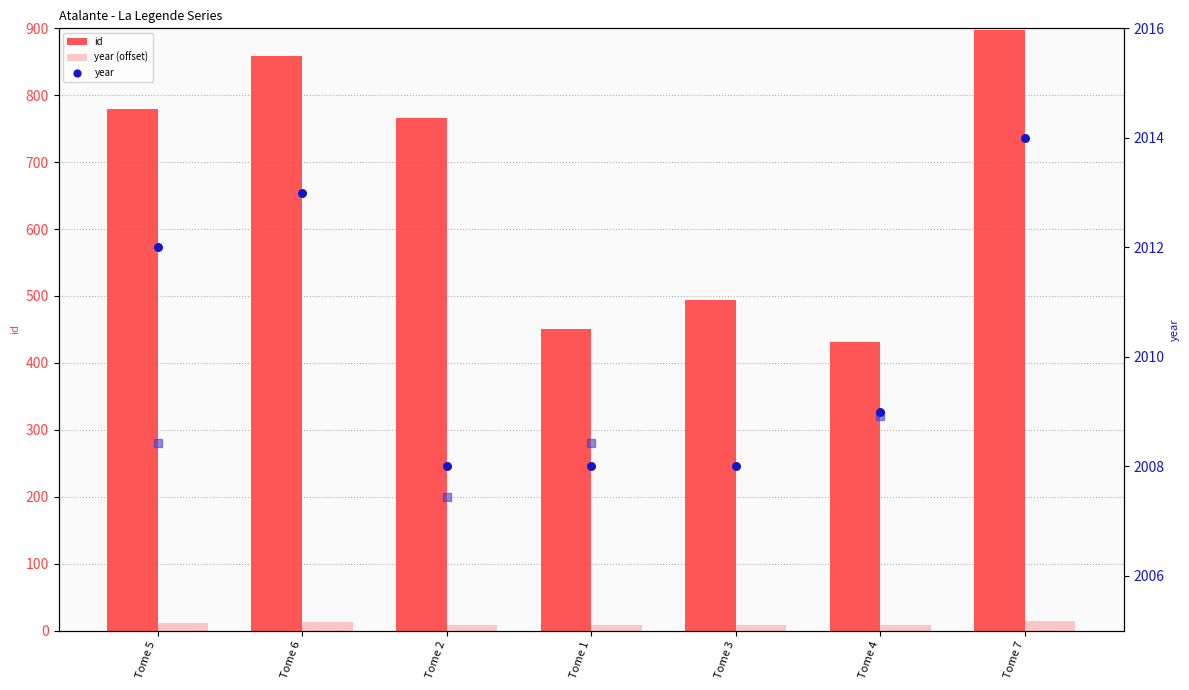

Which series contains the lowest Y value?

year (offset)